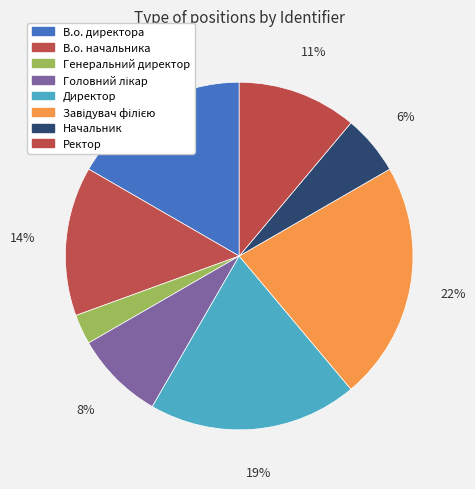

To the nearest percent, what portion does Директор represent?

19%